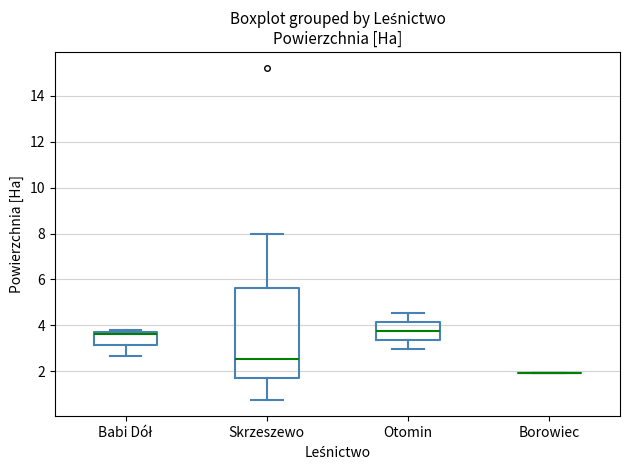

Where does the median line of the box for Babi Dół sit on the y-axis? The values are not printed on the chart, so give them approximately, as read against the axis.

3.6